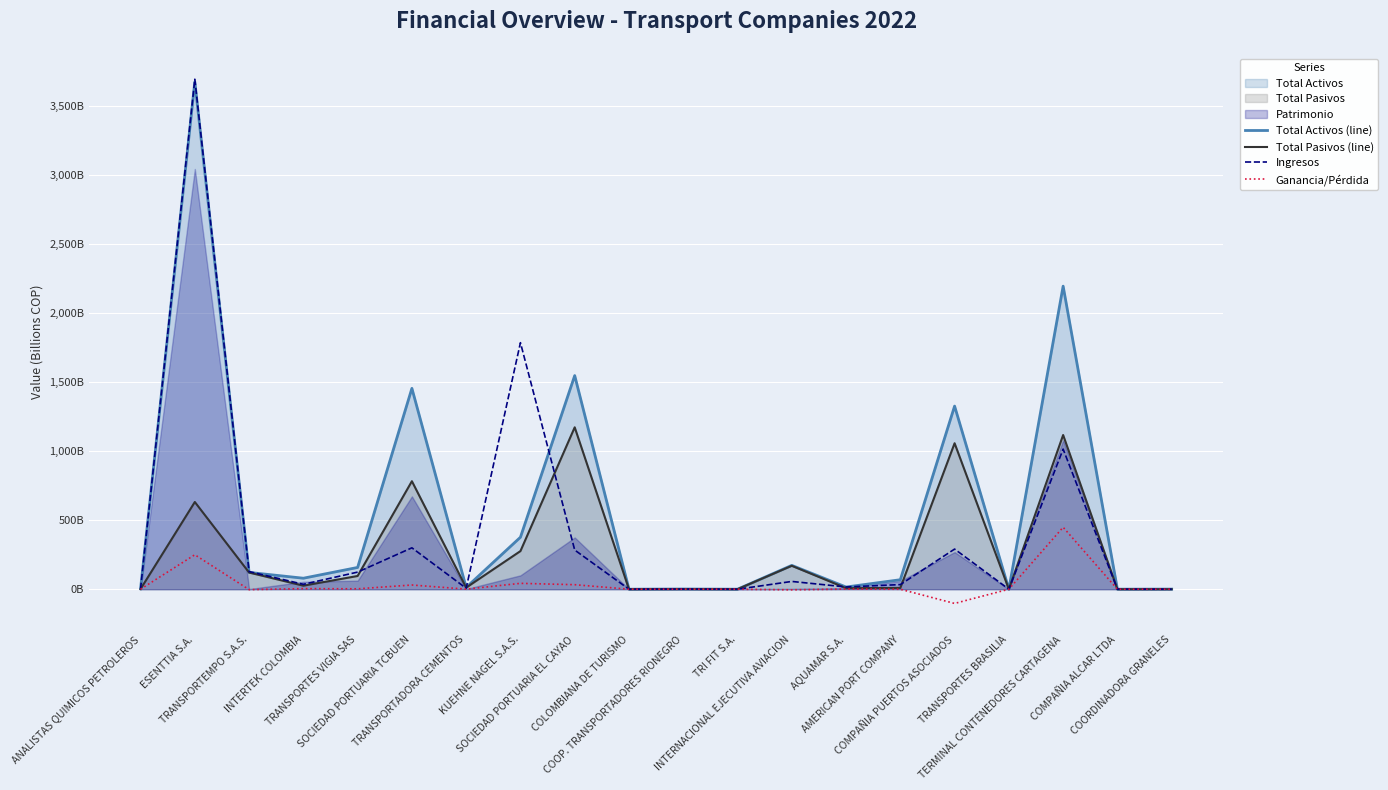

Is it true that Total Pasivos (line) equals 631.5 at ESENTTIA S.A.?

True